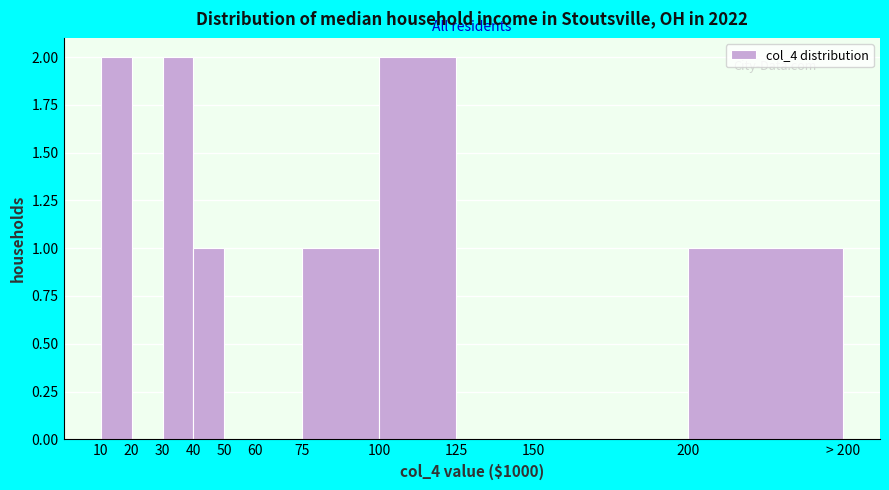

Reading left to right, list all the values displayed in this chart.

10=2	20=0	30=2	40=1	50=0	60=0	75=1	100=2	125=0	150=0	200=1